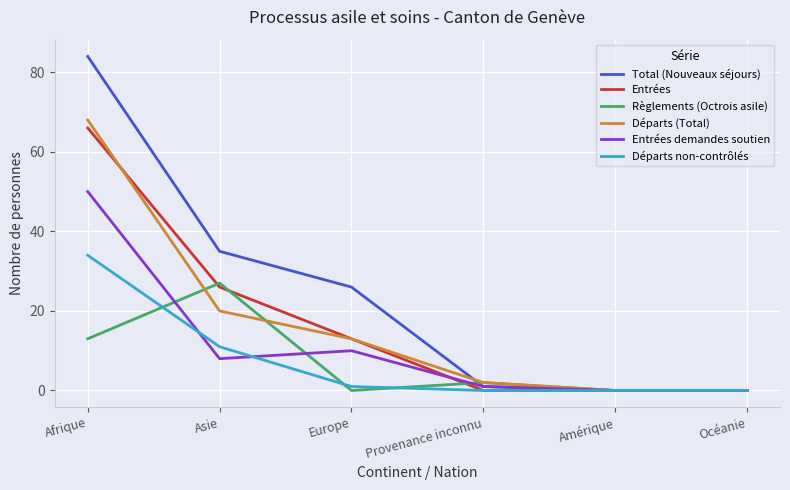

List the series in order of their peak value, highest first.

Total (Nouveaux séjours), Départs (Total), Entrées, Entrées demandes soutien, Départs non-contrôlés, Règlements (Octrois asile)